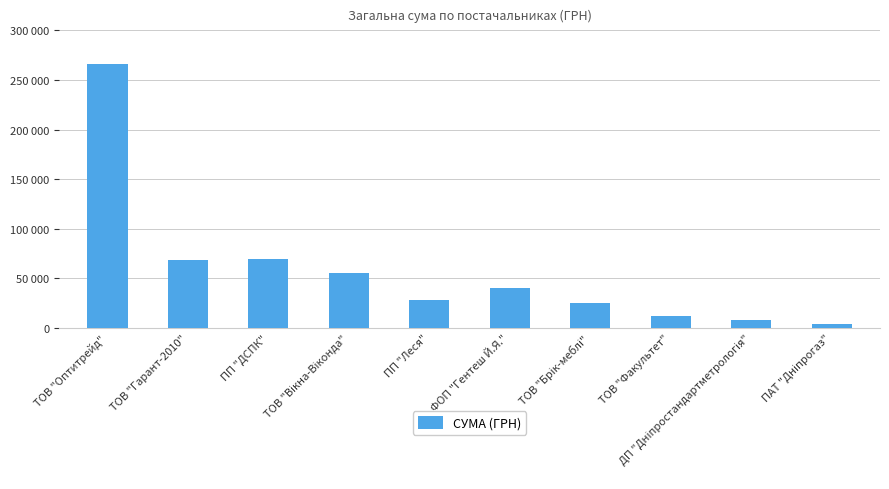

Where is the data nearest to the value 134817?

ПП "ДСПК"